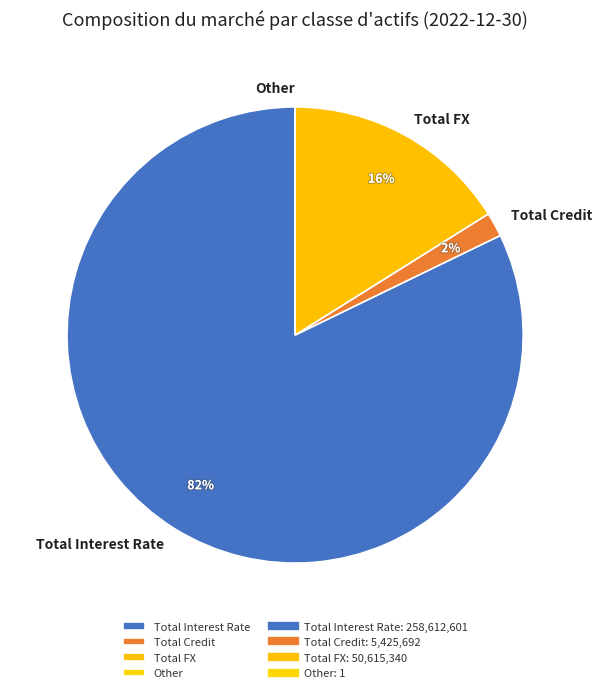

What percentage is the Total Credit slice, to the nearest percent?

2%